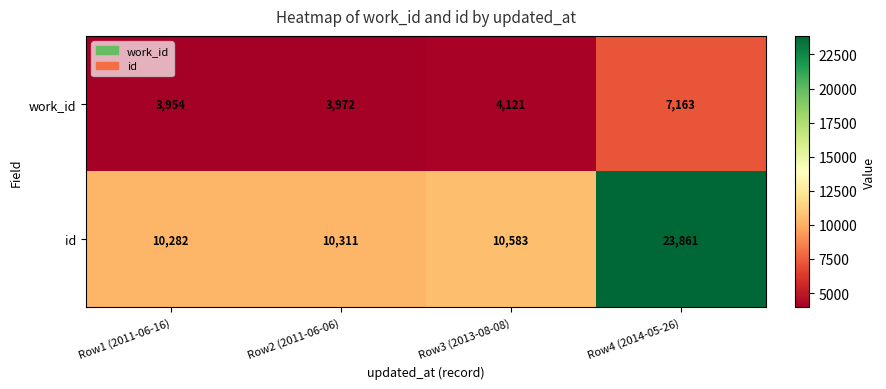

What is the sum of the work_id values at Row4 (2014-05-26) and Row2 (2011-06-06)?

11135